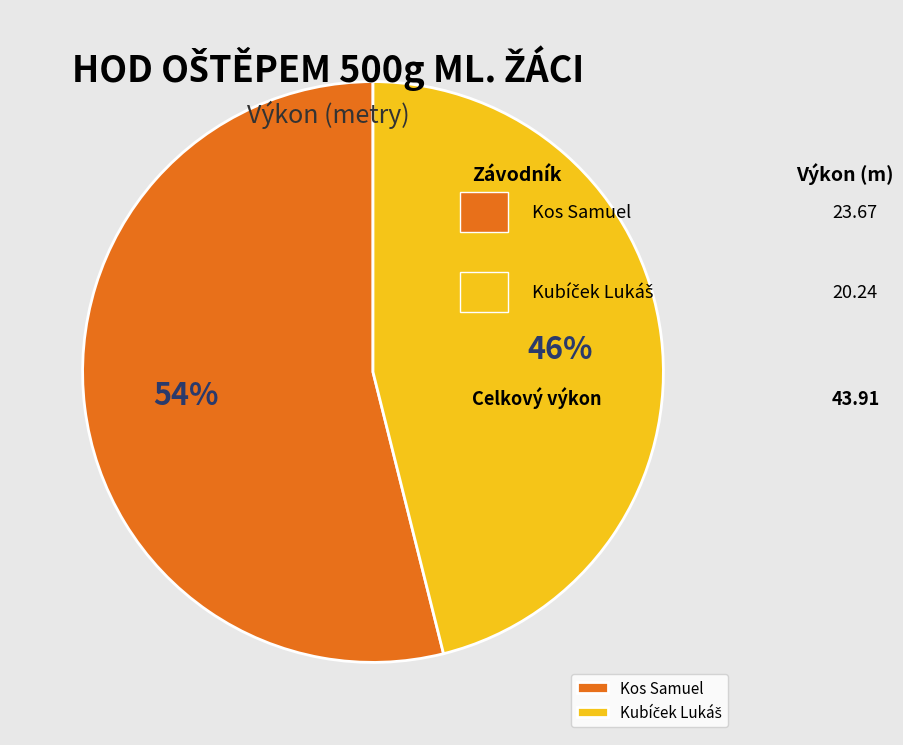

To the nearest percent, what percentage of the pie is Kos Samuel?

54%